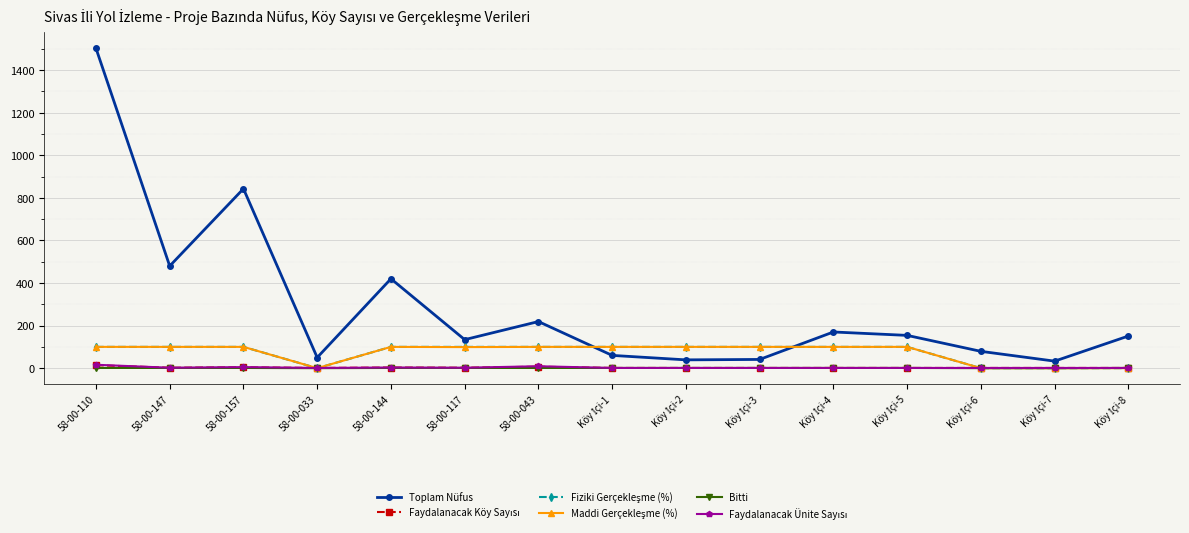

What is the spread (max minus min) of values at 58-00-110?

1502